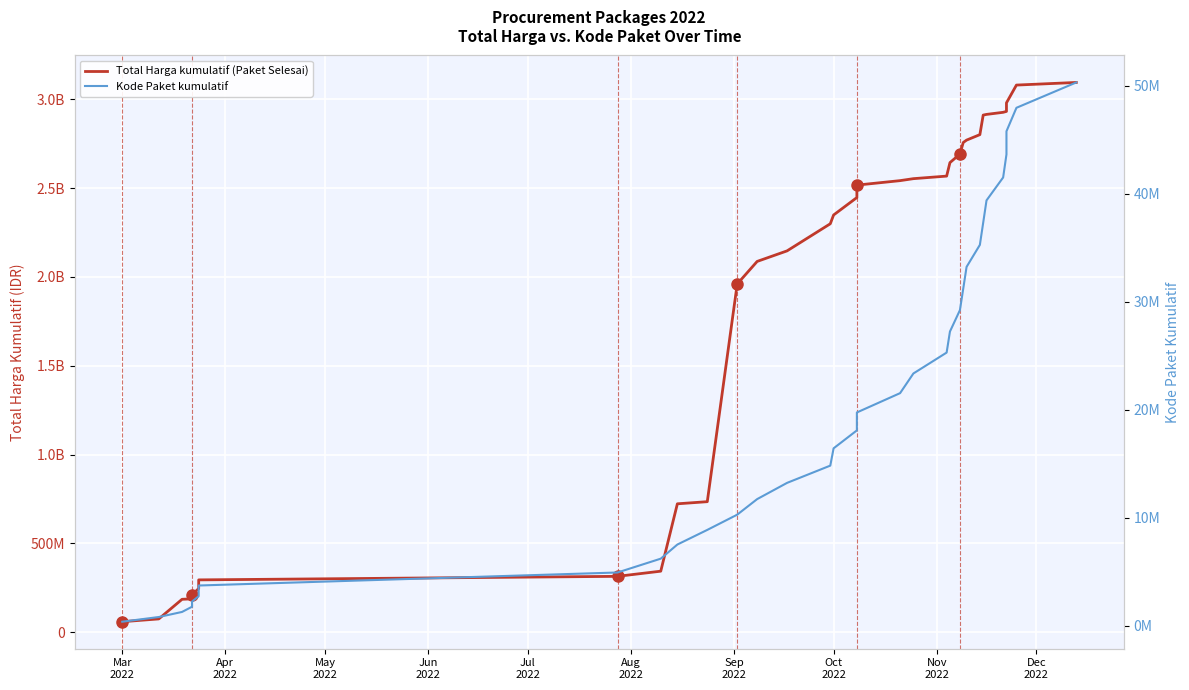

How many data points in Kode Paket kumulatif are above 18090901?

16